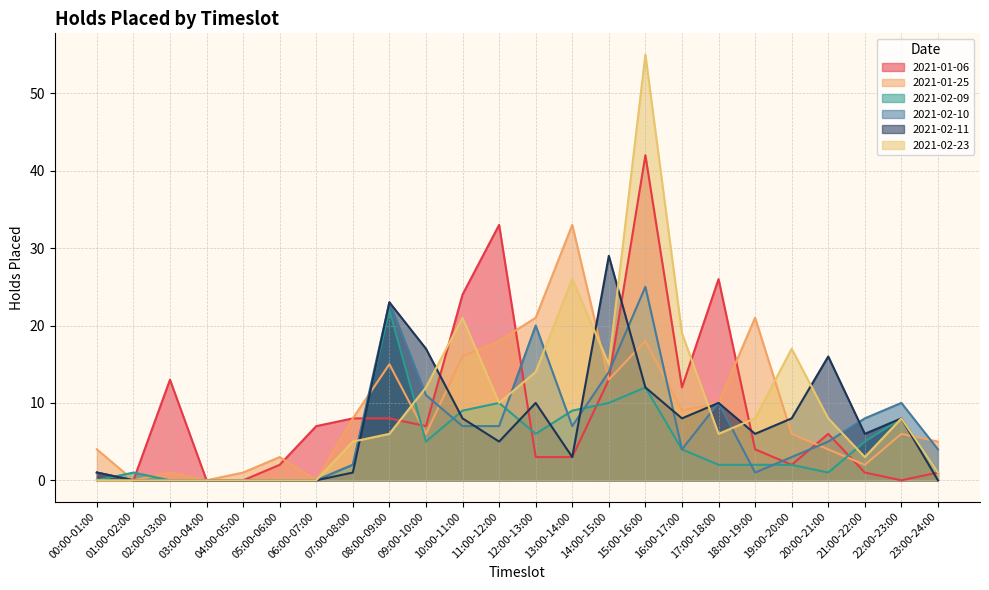

How many positive values does the 2021-02-11 series have?

17